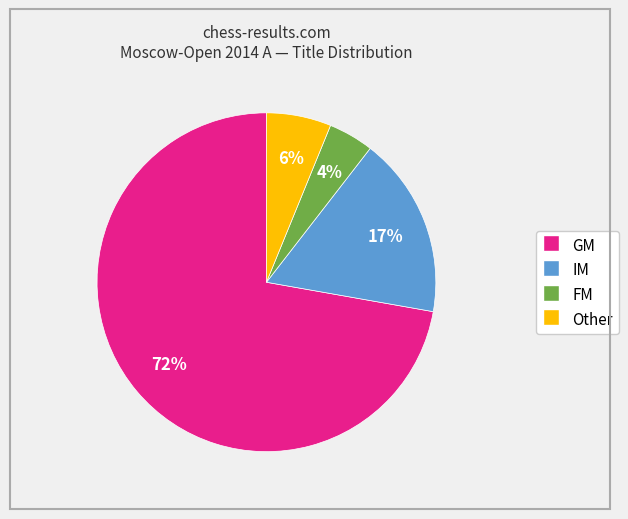

To the nearest percent, what is the combined percentage of Other and IM?

23%